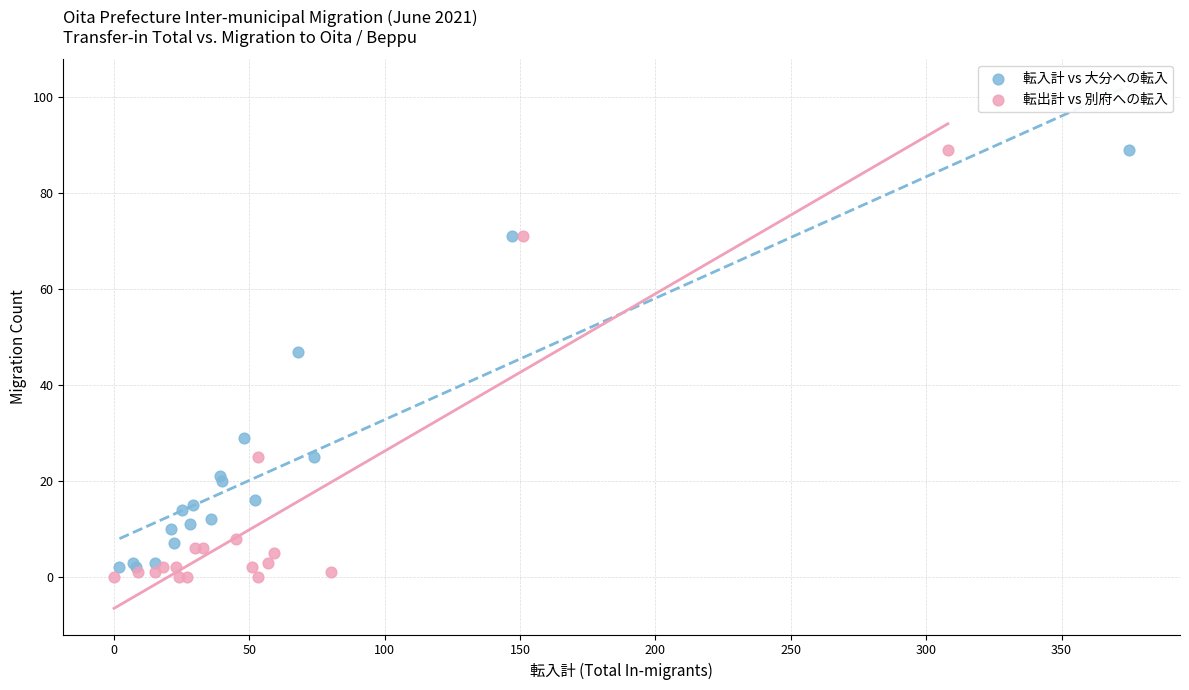

Which series has the widest spread of Y values?

転出計 vs 別府への転入